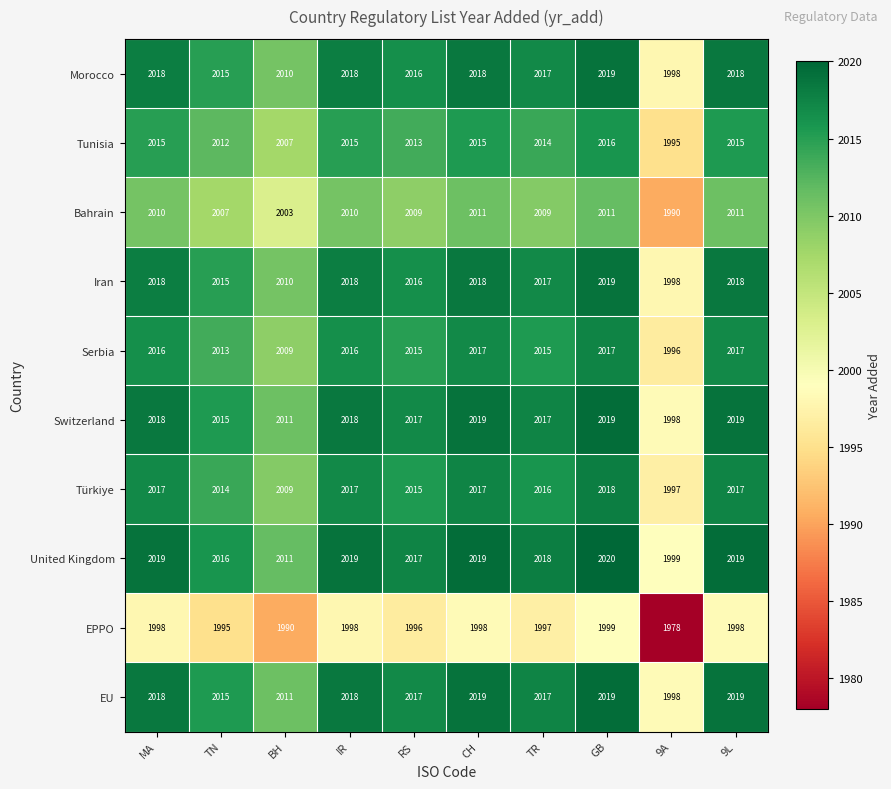

Count the number of data series in this chart.

10